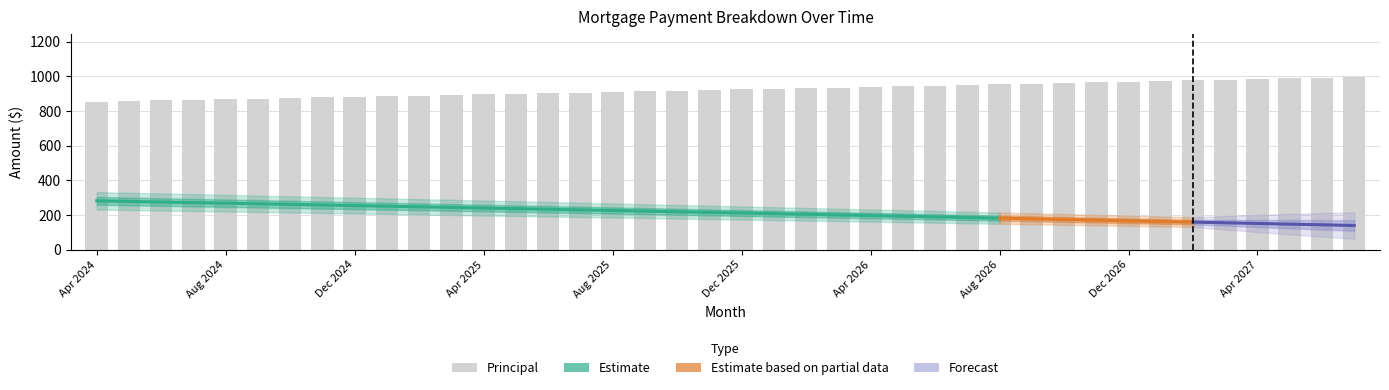

Reading right to left, extract all data points from this chart.

Jul 2027=996	Jun 2027=992	May 2027=988	Apr 2027=985	Mar 2027=981	Feb 2027=977	Jan 2027=973	Dec 2026=969	Nov 2026=965	Oct 2026=961	Sep 2026=958	Aug 2026=954	Jul 2026=950	Jun 2026=946	May 2026=943	Apr 2026=939	Mar 2026=935	Feb 2026=932	Jan 2026=928	Dec 2025=924	Nov 2025=921	Oct 2025=917	Sep 2025=913	Aug 2025=910	Jul 2025=906	Jun 2025=903	May 2025=899	Apr 2025=895	Mar 2025=892	Feb 2025=888	Jan 2025=885	Dec 2024=881	Nov 2024=878	Oct 2024=874	Sep 2024=871	Aug 2024=868	Jul 2024=864	Jun 2024=861	May 2024=857	Apr 2024=854